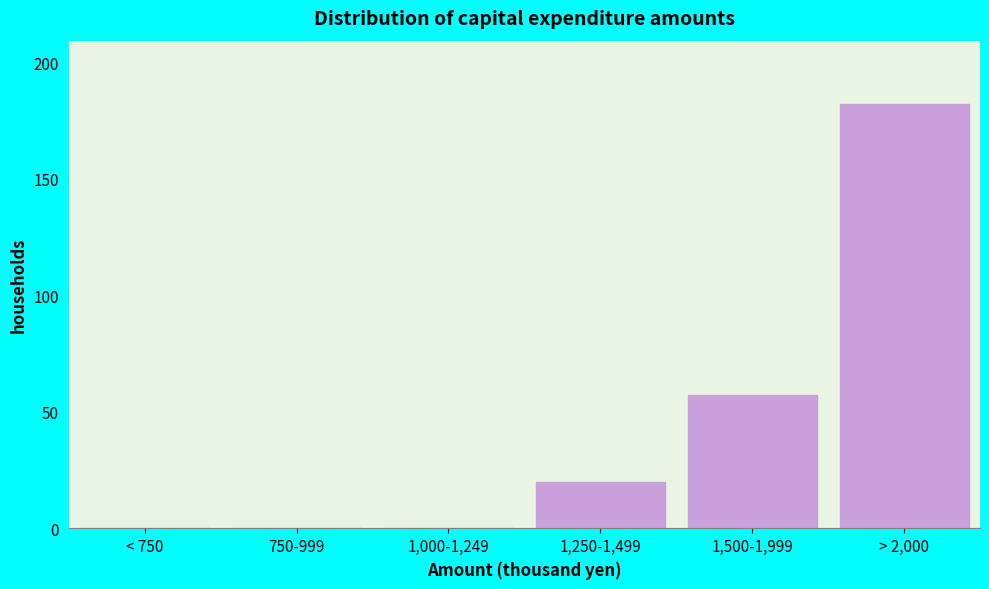

What is the maximum value shown in the chart?

182